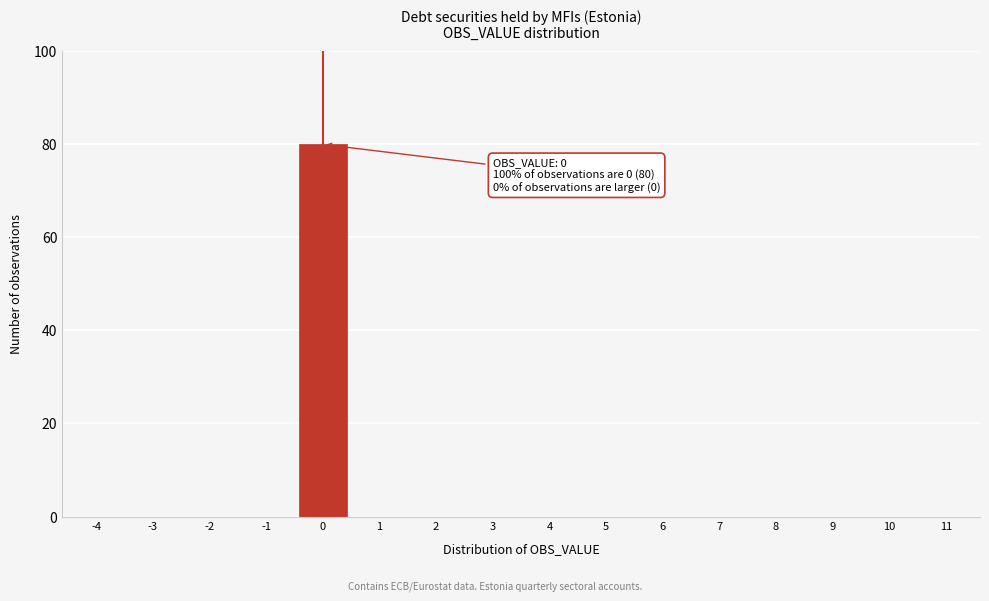

Reading right to left, list all the values displayed in this chart.

11=0	10=0	9=0	8=0	7=0	6=0	5=0	4=0	3=0	2=0	1=0	0=80	-1=0	-2=0	-3=0	-4=0